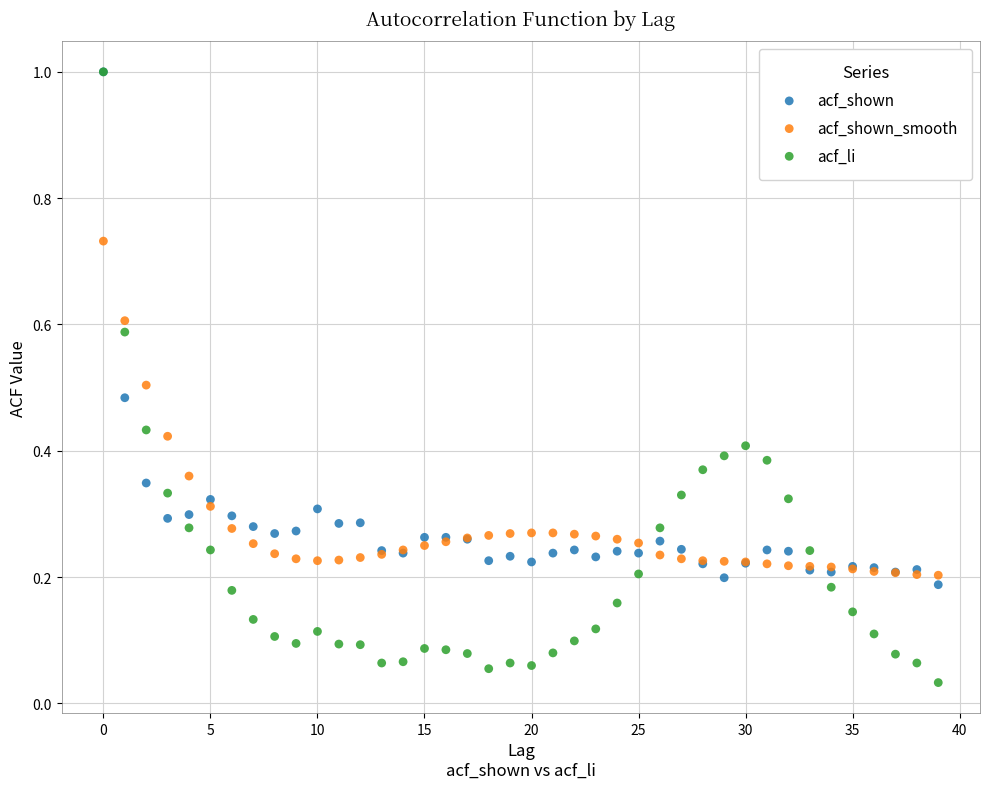

What are all the series names shown in the legend?

acf_shown, acf_shown_smooth, acf_li